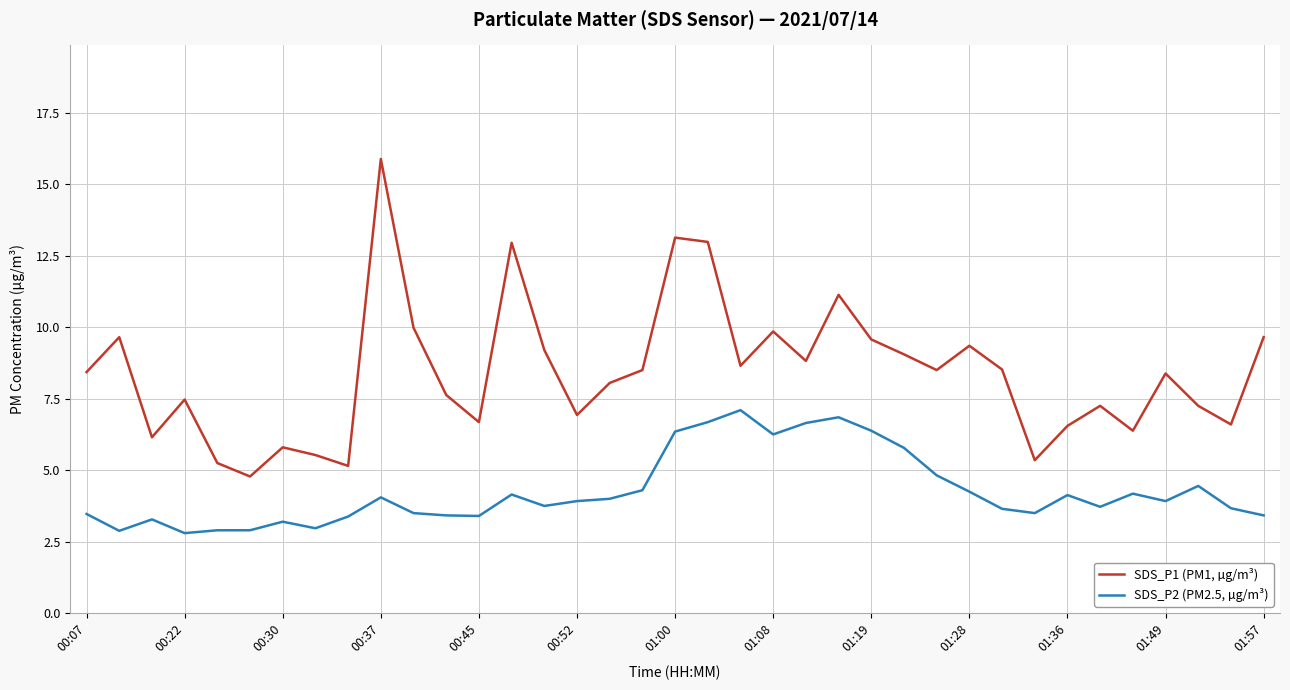

At how many categories does at least one series exceed 6?

31